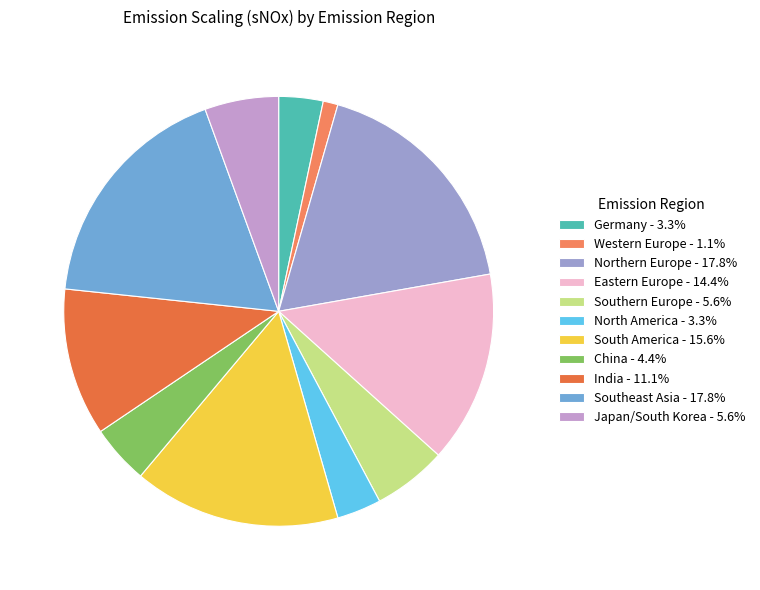

Combined, what portion of the pie is Eastern Europe and Japan/South Korea?

20.0%